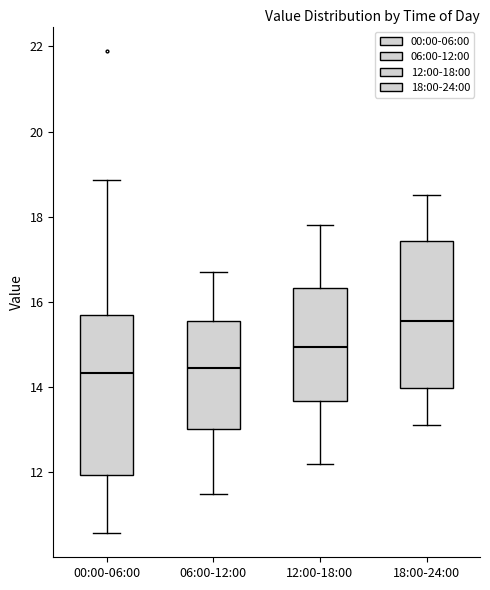

Reading left to right, transcribe this box plot: for each box, give where its median line is, the range the box spans, and where its two whiskers end, as read against the y-axis. The values are not printed on the chart, so give them approximately, as read against the axis.

00:00-06:00: median 14.4, box 12.0 to 15.6, whiskers 10.6 to 18.8
06:00-12:00: median 14.4, box 13.0 to 15.6, whiskers 11.6 to 16.8
12:00-18:00: median 15.0, box 13.6 to 16.4, whiskers 12.2 to 17.8
18:00-24:00: median 15.6, box 14.0 to 17.4, whiskers 13.2 to 18.6